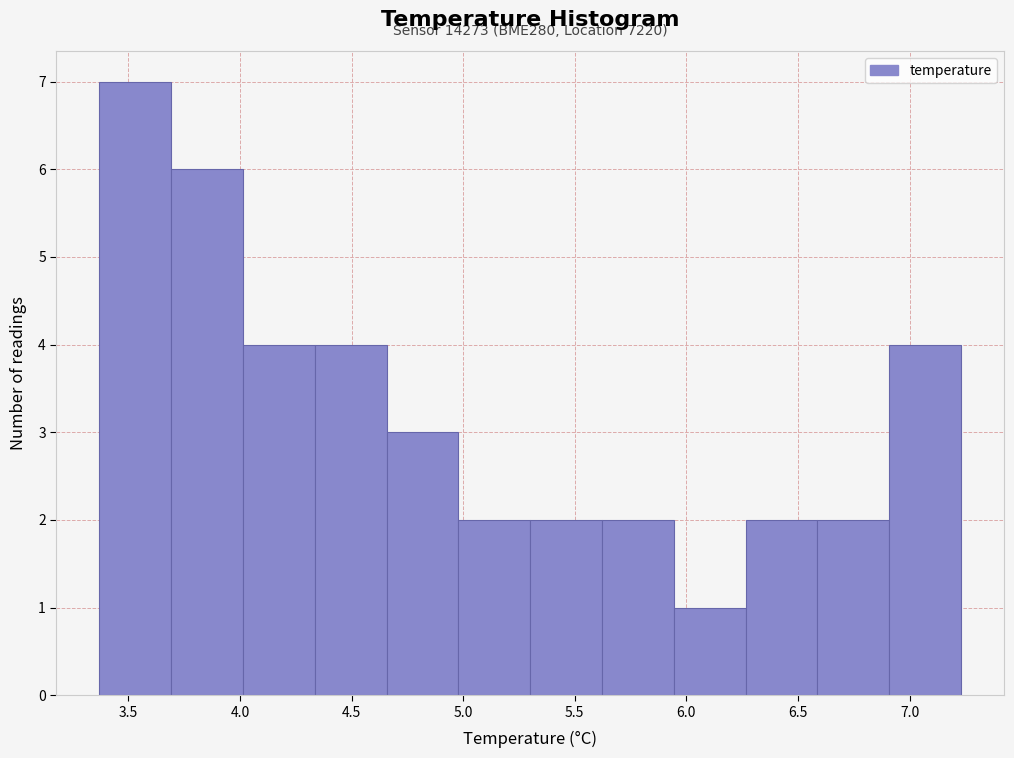

Over which range of the x-axis is the bar tallest?

3.35 to 3.70